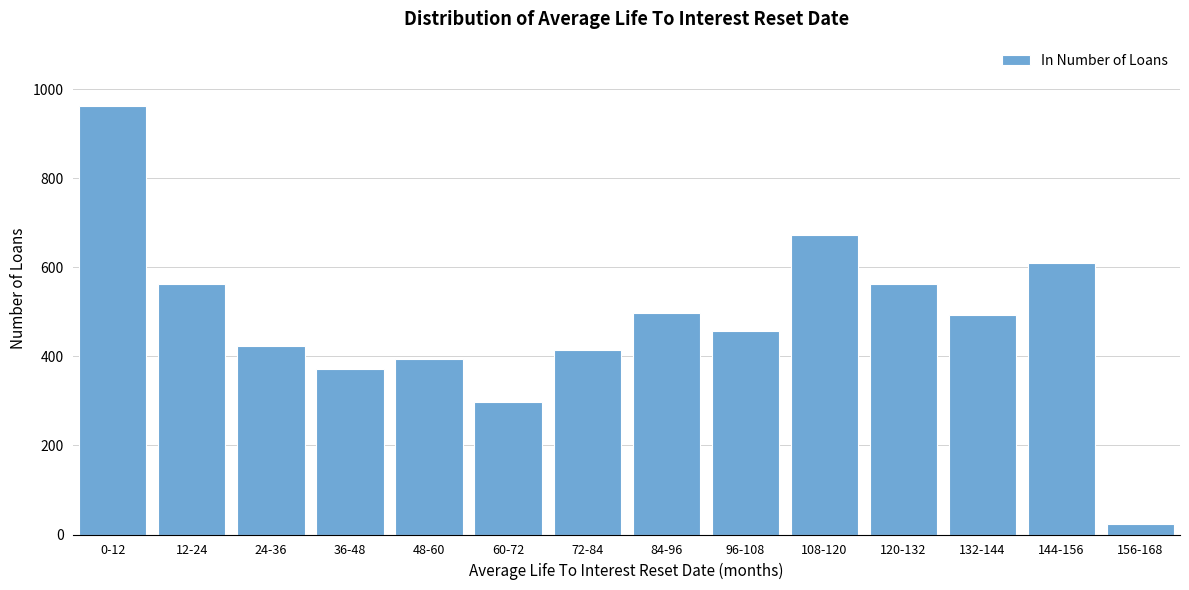

What is the sum of the values at 132-144 and 120-132?

1056